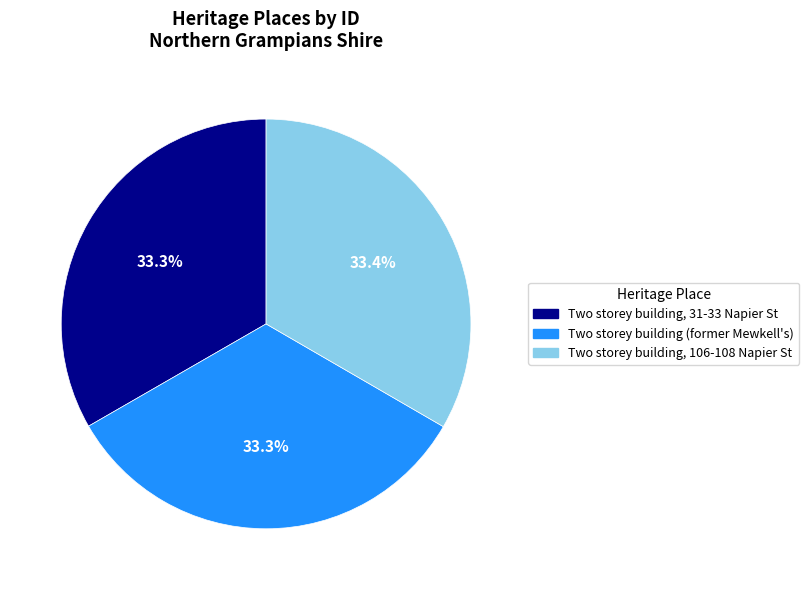

Does Two storey building, 106-108 Napier St represent more than half of the total?

No